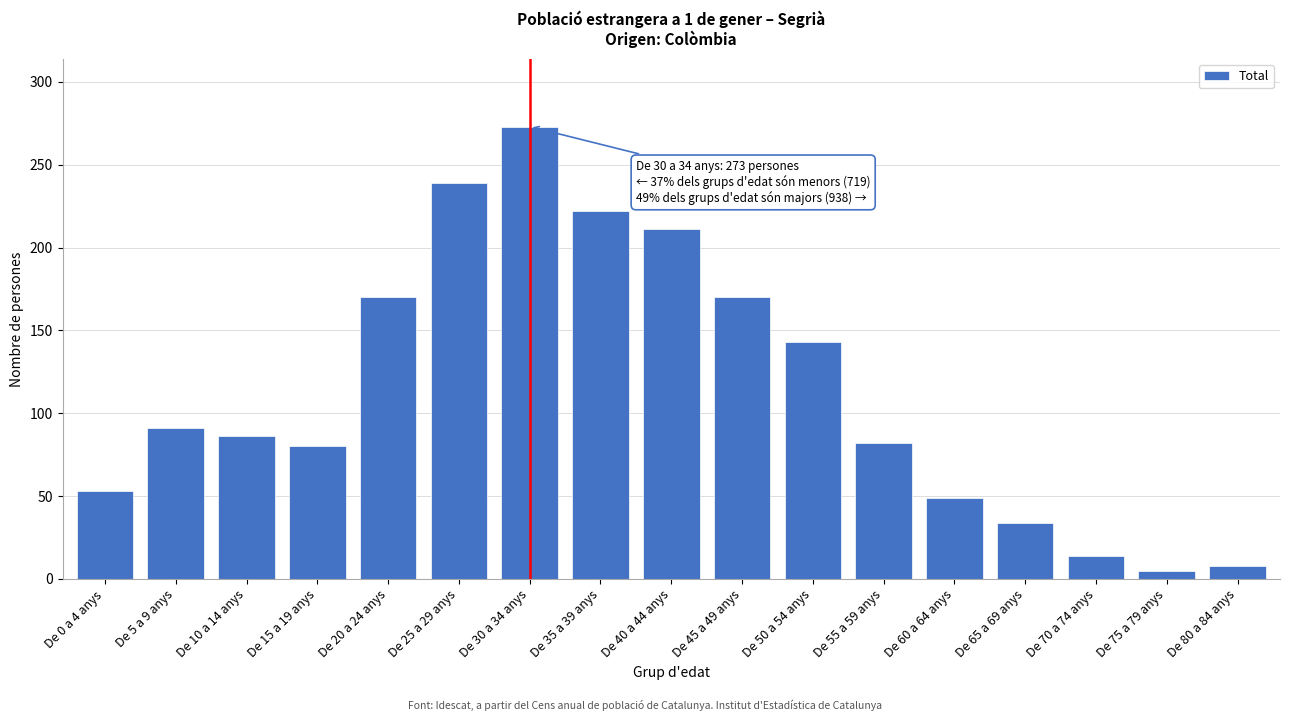

Reading left to right, extract all data points from this chart.

De 0 a 4 anys=53	De 5 a 9 anys=91	De 10 a 14 anys=86	De 15 a 19 anys=80	De 20 a 24 anys=170	De 25 a 29 anys=239	De 30 a 34 anys=273	De 35 a 39 anys=222	De 40 a 44 anys=211	De 45 a 49 anys=170	De 50 a 54 anys=143	De 55 a 59 anys=82	De 60 a 64 anys=49	De 65 a 69 anys=34	De 70 a 74 anys=14	De 75 a 79 anys=5	De 80 a 84 anys=8